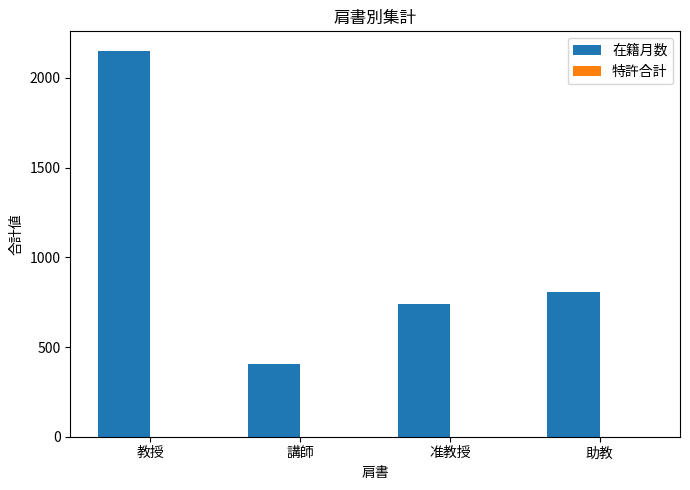

What is the difference between the 在籍月数 values at 准教授 and 助教?

68